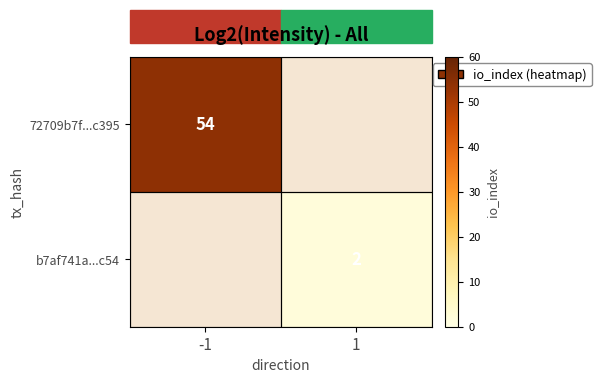

True or false: b7af741a...c54 has a value of 3 at 1.

False